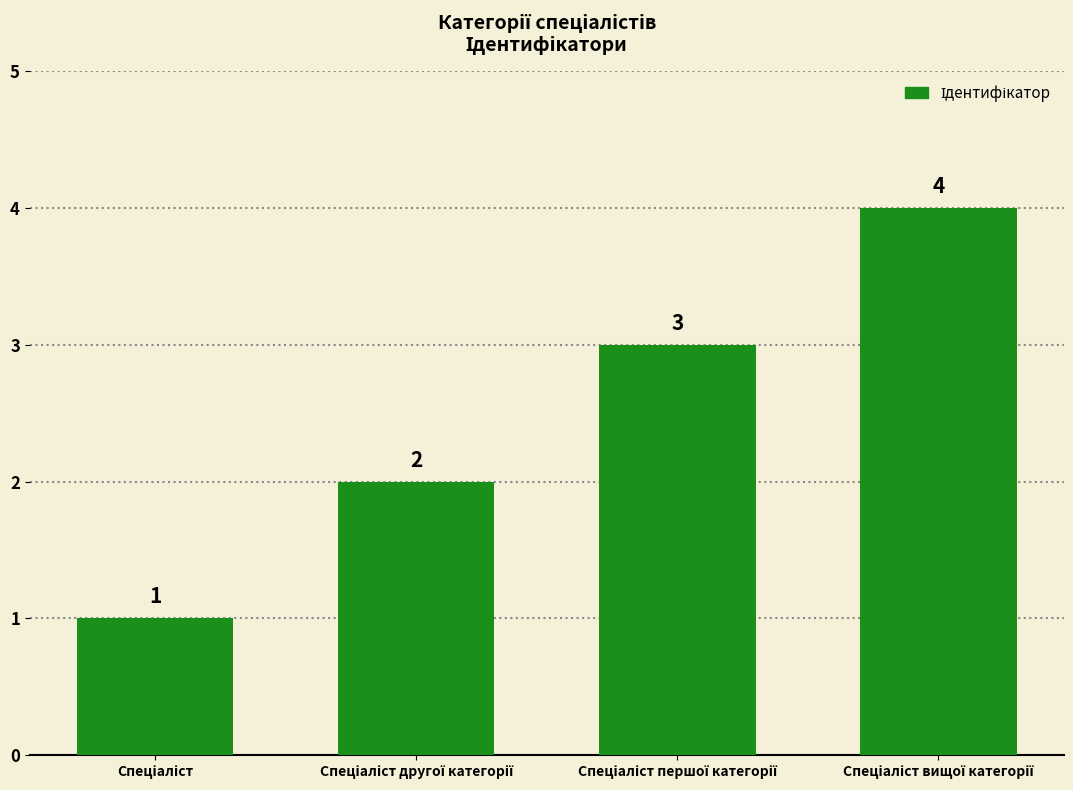

What is the sum of all values?

10